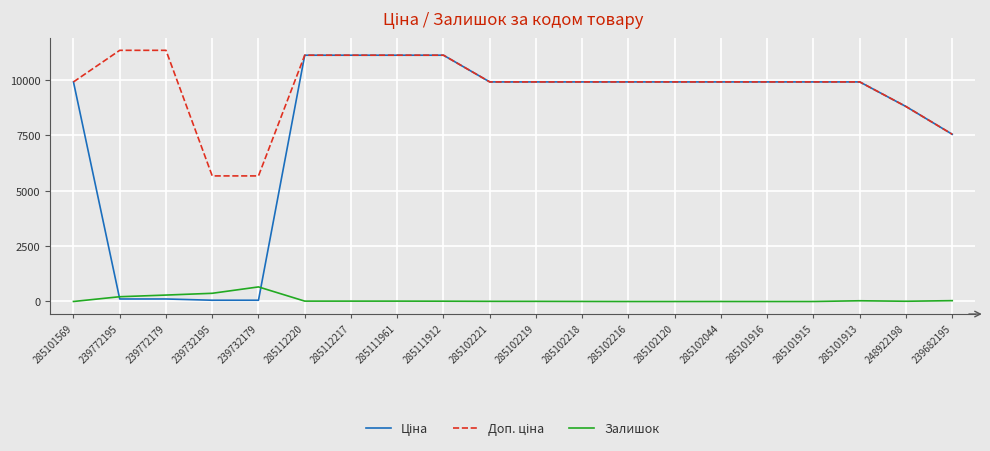

The value of Залишок at 285101569 is 0.0. True or false?

True